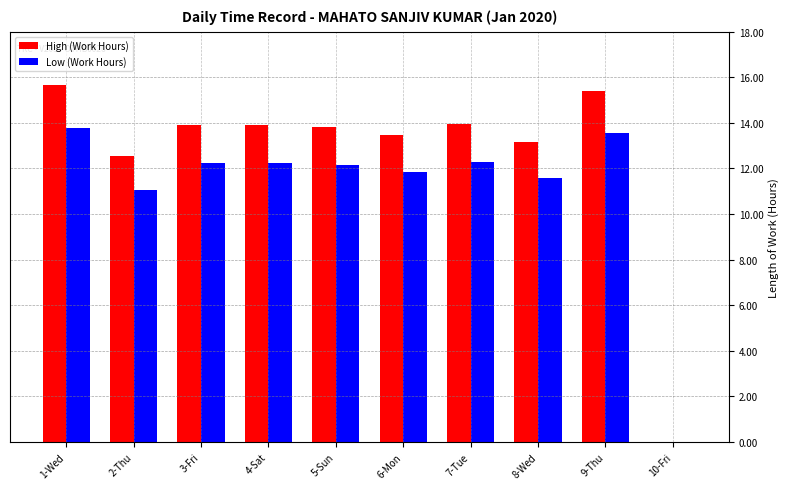

List the labels in order of Low (Work Hours) value, smallest first.

10-Fri, 2-Thu, 8-Wed, 6-Mon, 5-Sun, 3-Fri, 4-Sat, 7-Tue, 9-Thu, 1-Wed